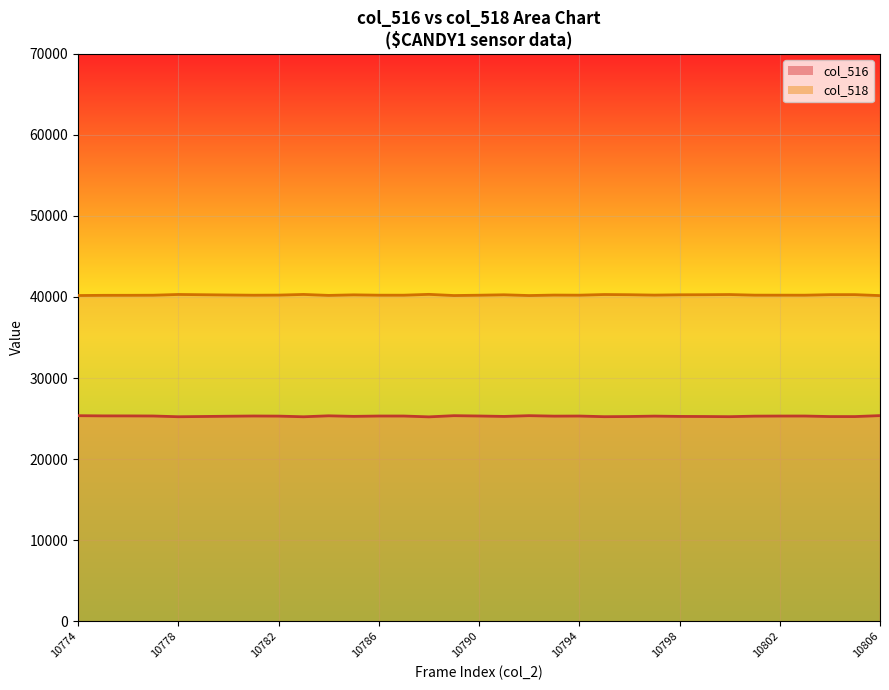

Rank the series by their maximum value, from lowest to highest.

col_516, col_518